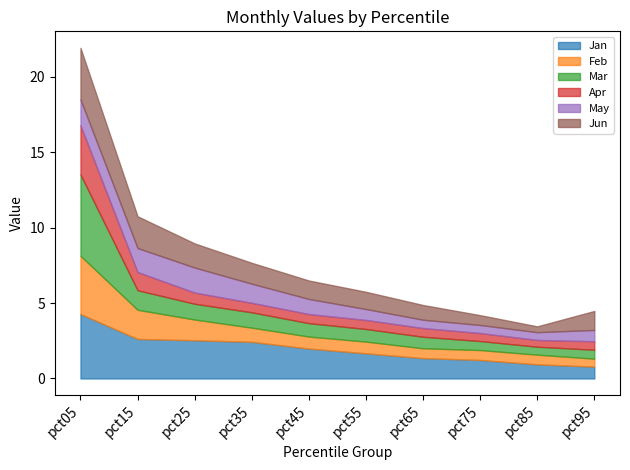

What is the difference between the maximum and minimum values in the Mar series?

4.9